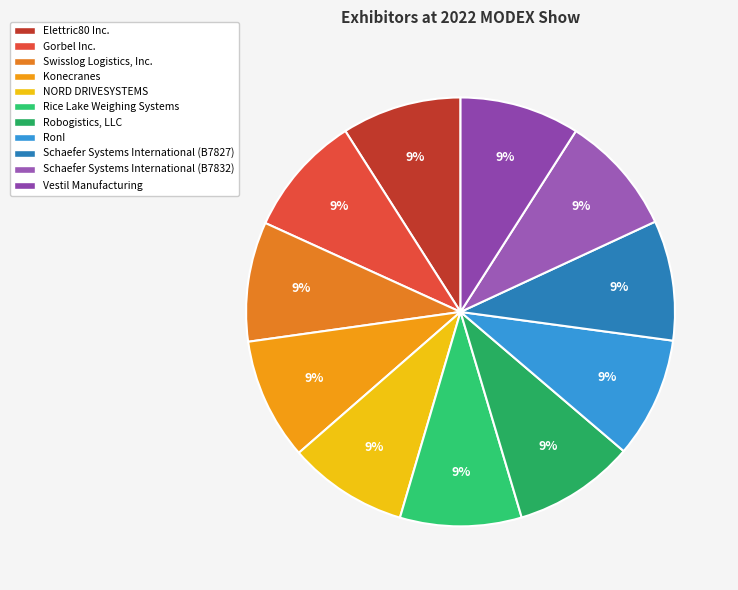

Count the number of slices in the pie.

11